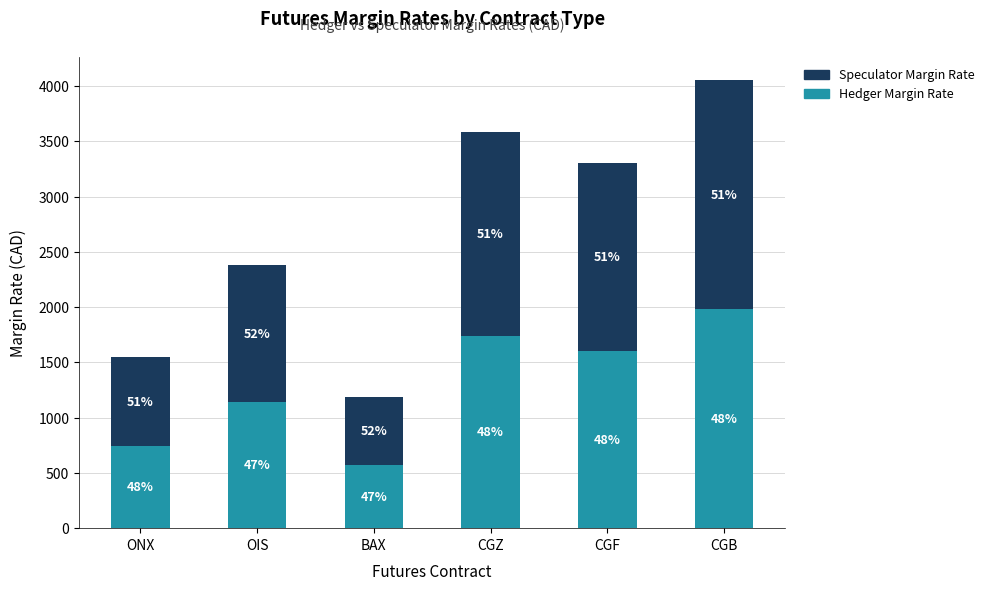

At which label does Hedger Margin Rate first exceed 1601?

CGZ